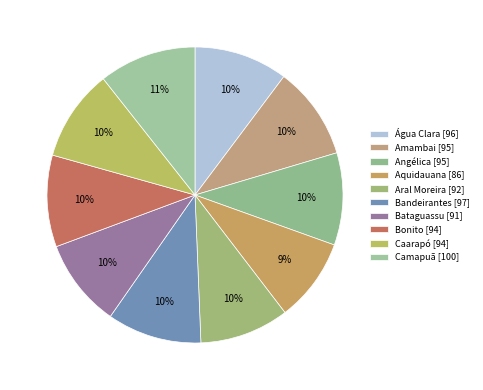

Count the number of slices in the pie.

10